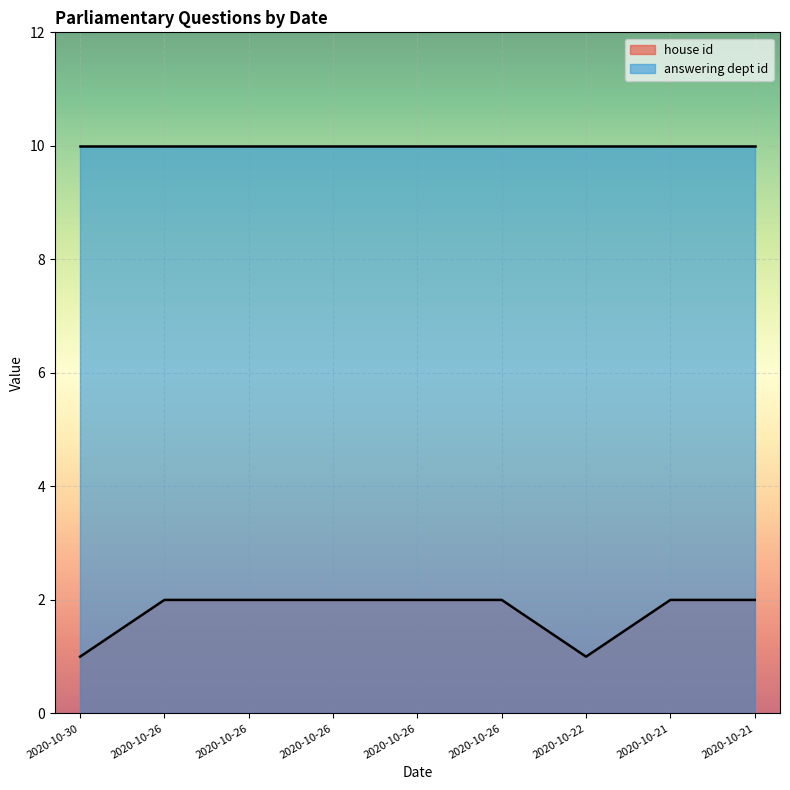

True or false: there are more than 0 points higher than both neighbors.

False